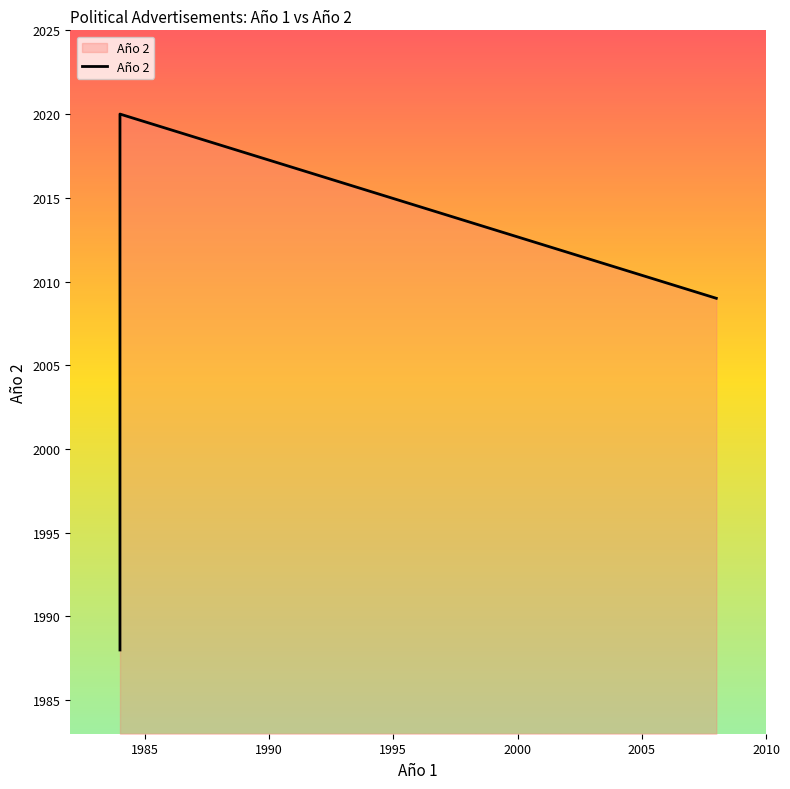

What is the average value?

2005